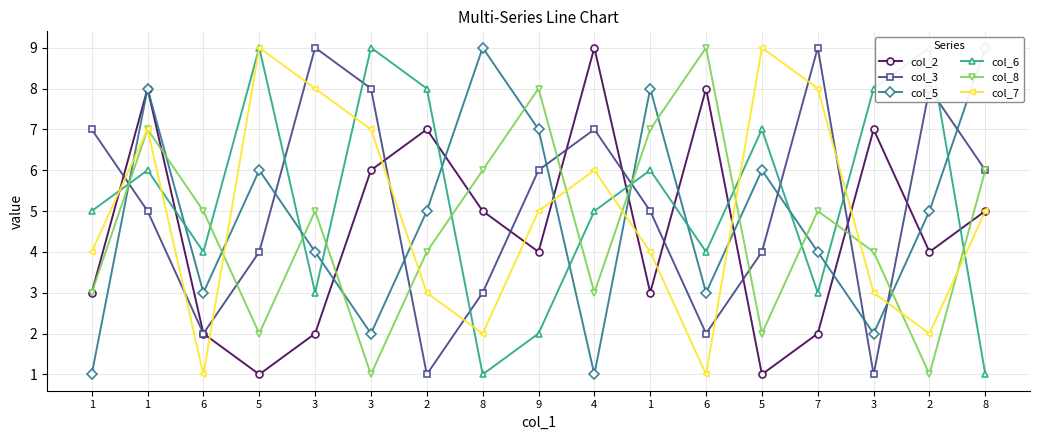

At how many categories does at least one series exceed 4?

17